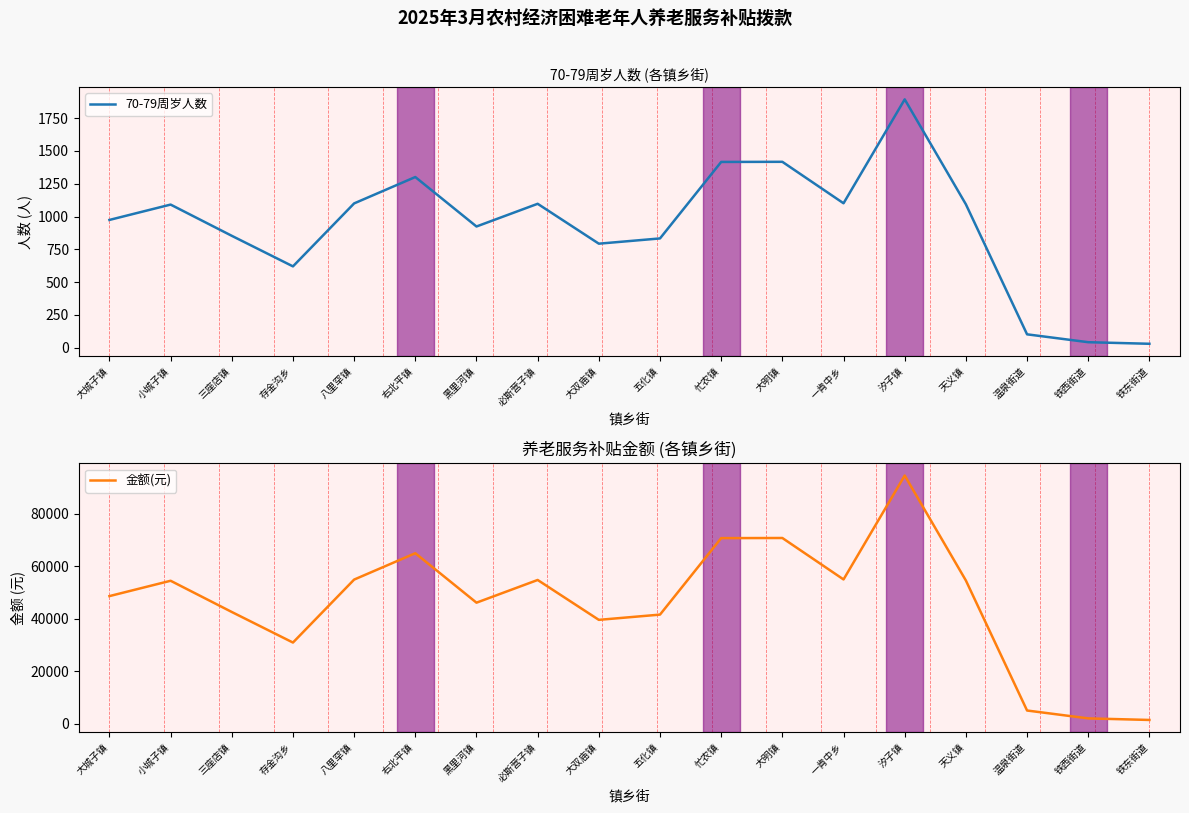

What is the label of the 17th point from the left?

铁西街道